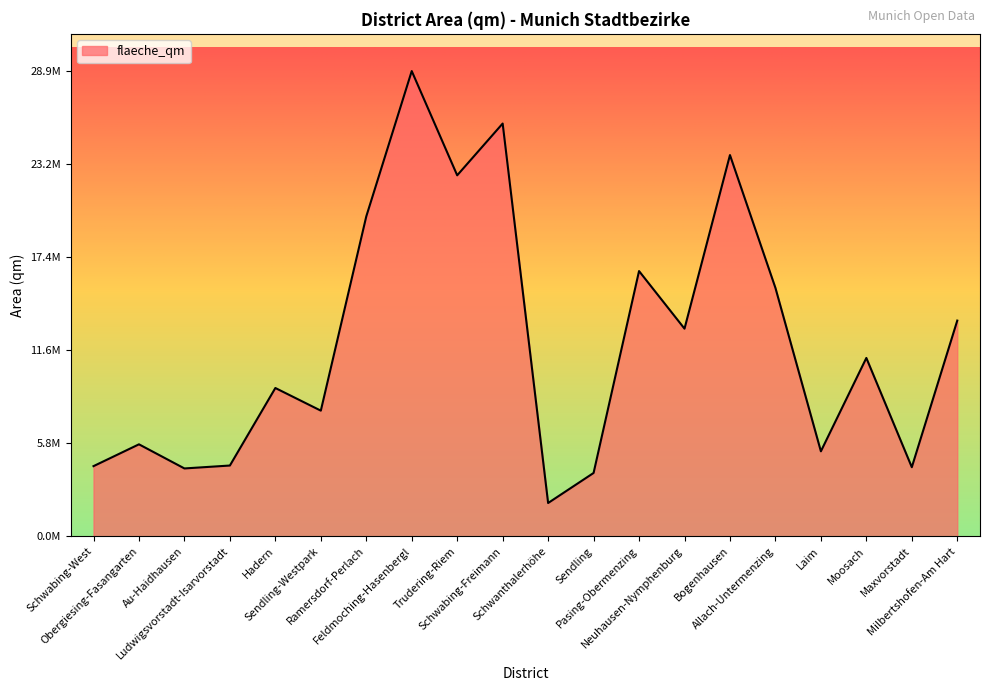

What is the sum of the values at Sendling and Laim?

9224946.6